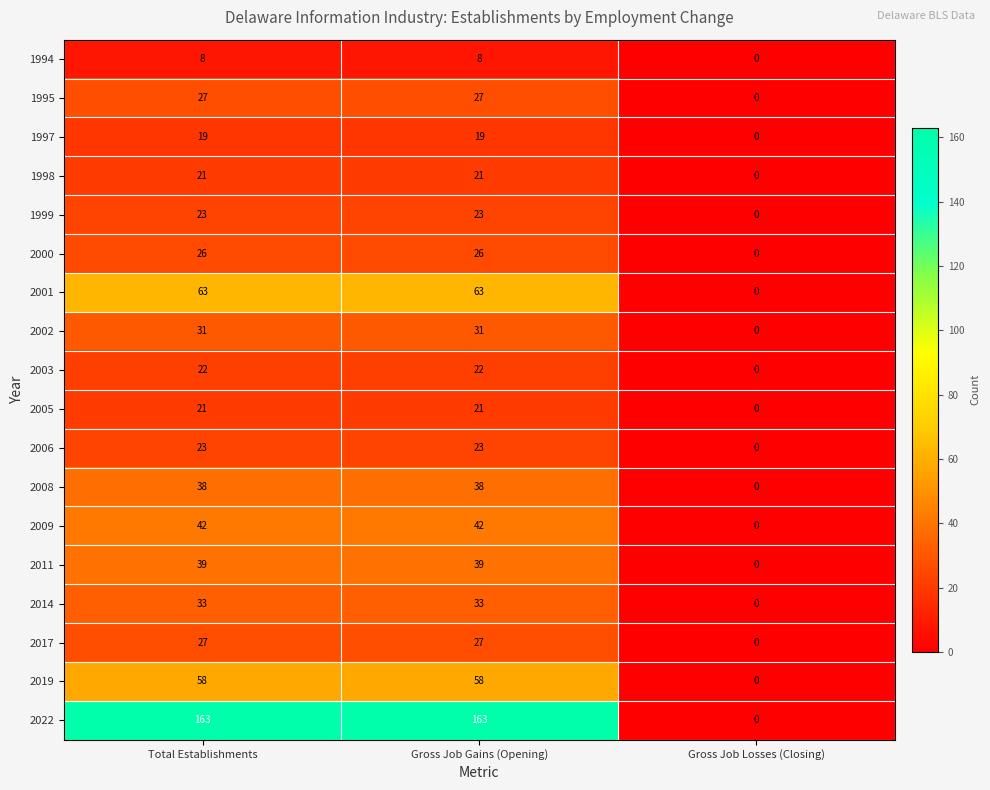

What is the maximum value shown in the chart?

163